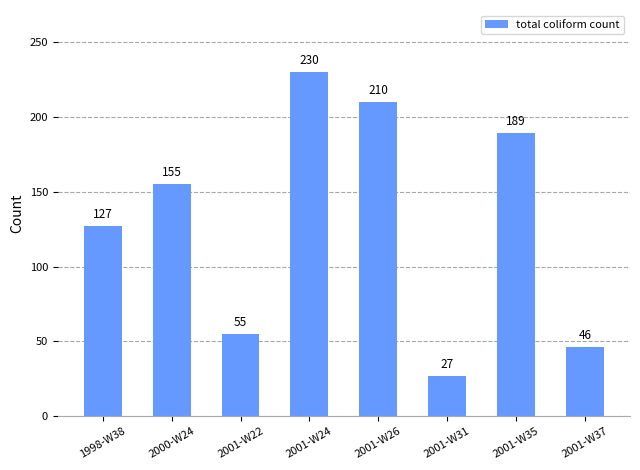

How many bars are there in total?

8